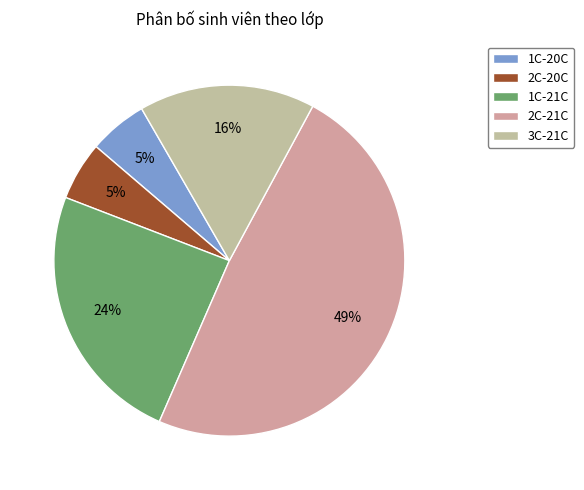

To the nearest percent, what is the difference between the 3C-21C and 1C-21C slice percentages?

8%